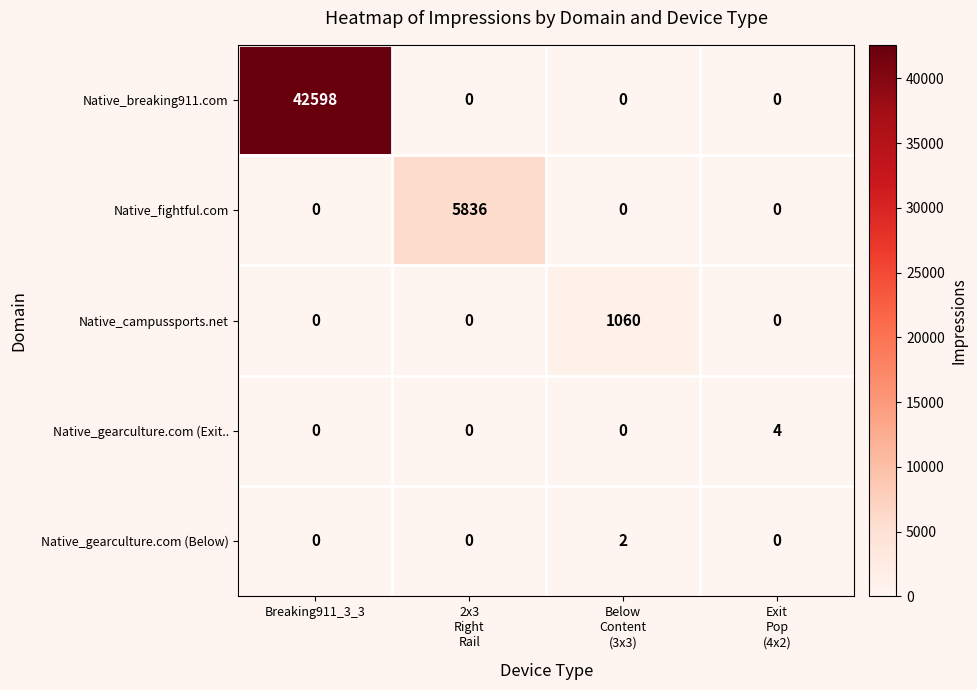

What is the greatest value displayed?

42598